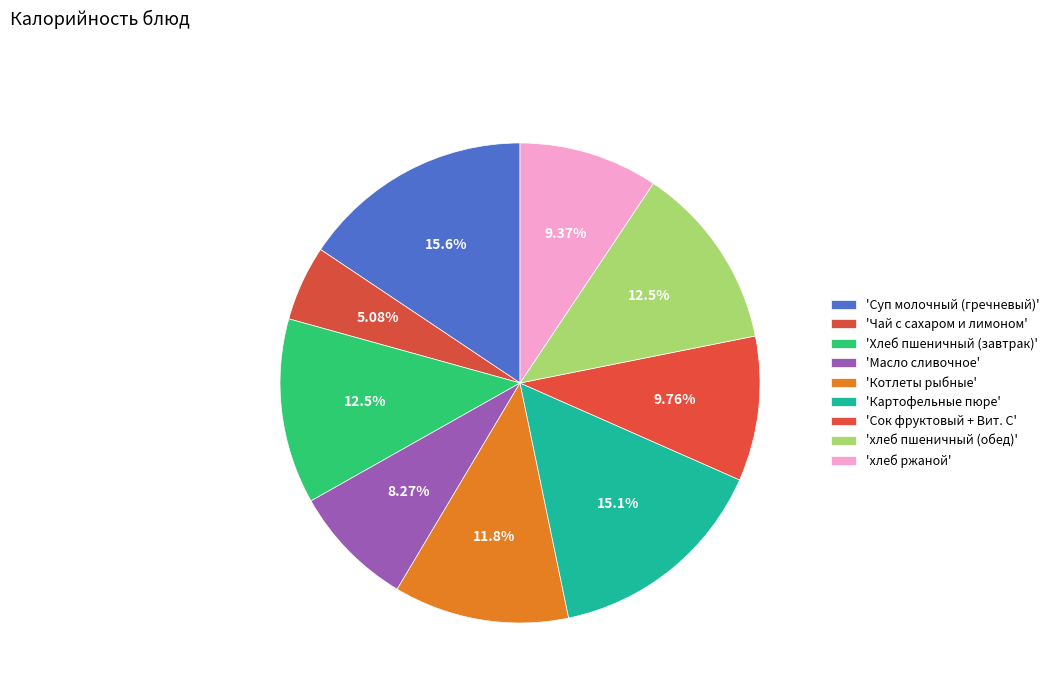

How many segments does this pie chart have?

9